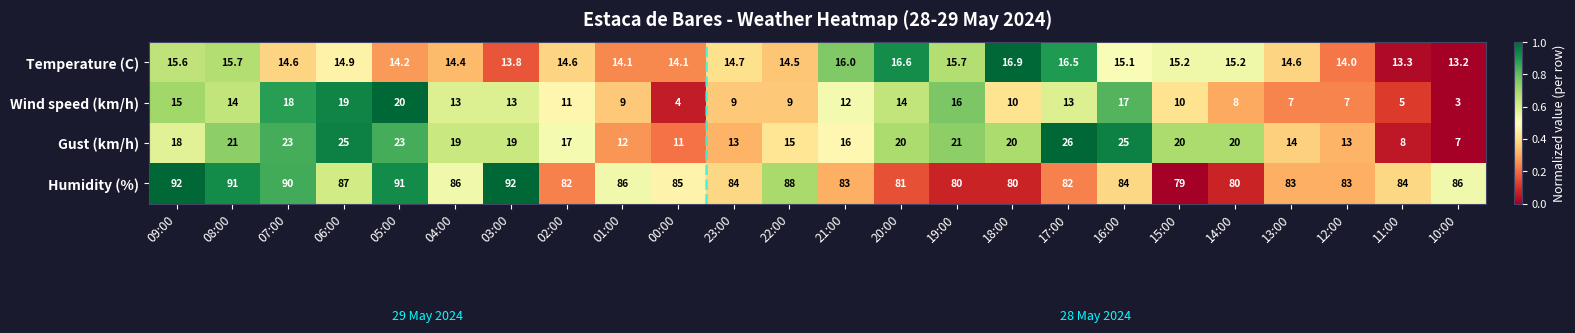

What is the total value across all series at 10:00?

109.2